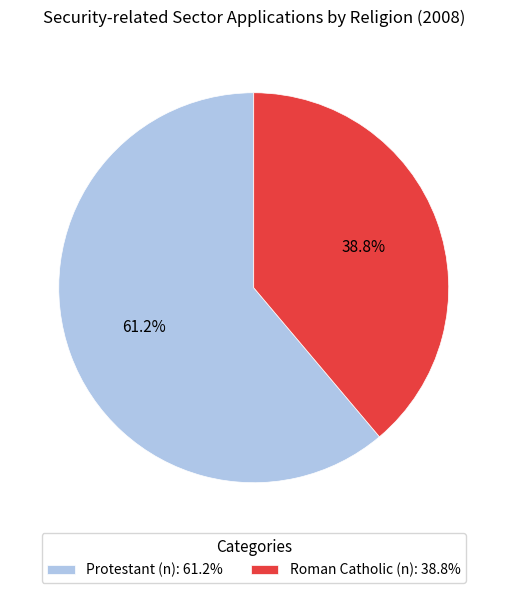

Which category has the smallest portion of the pie?

Roman Catholic (n)